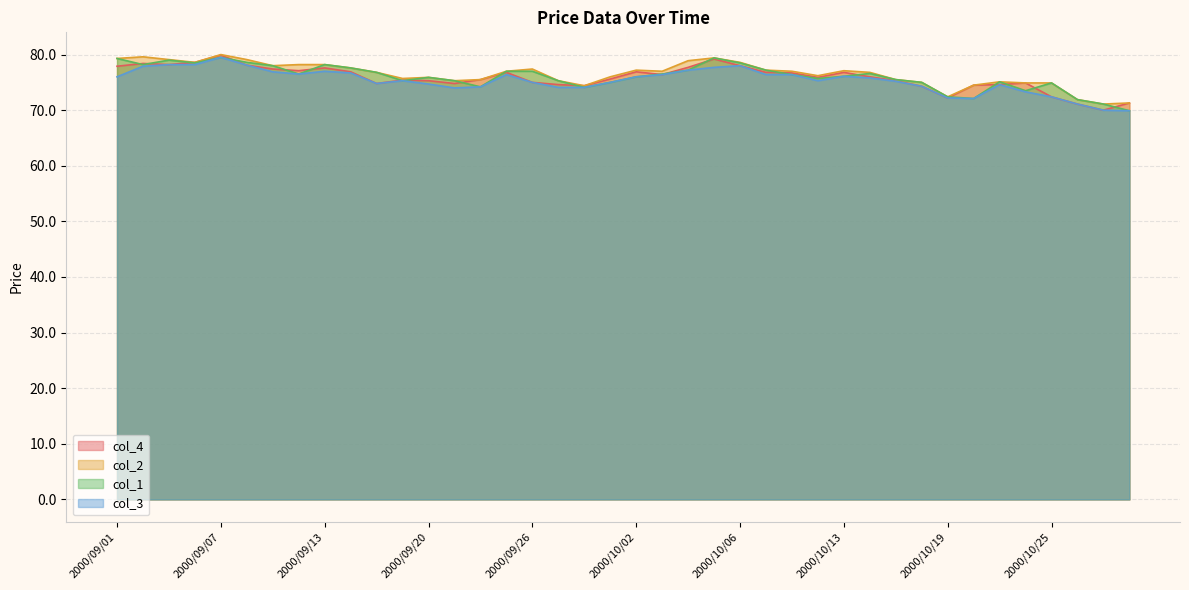

What position from the left is 2000/10/13?

29